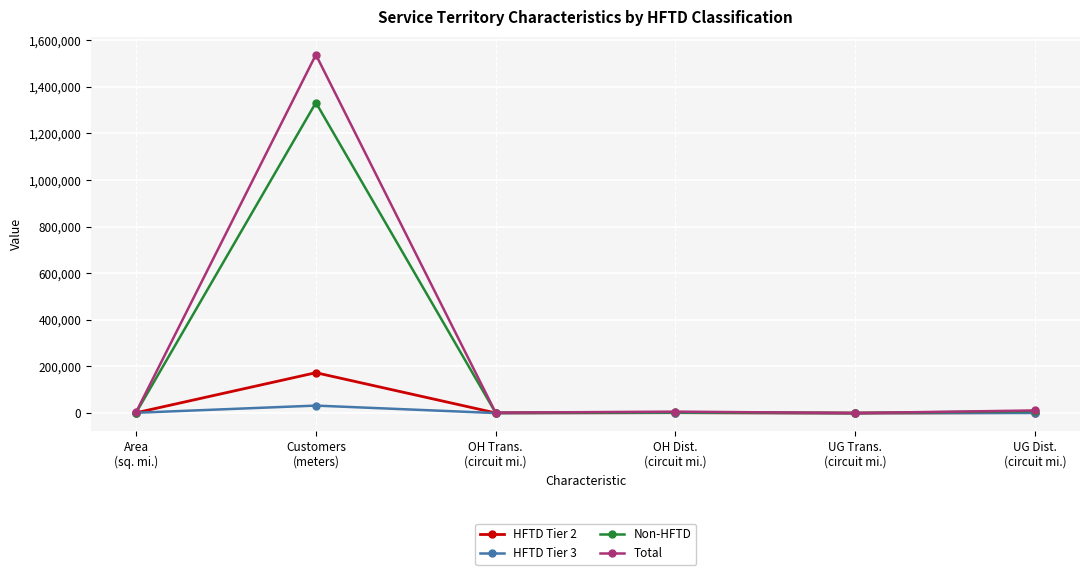

What is the difference between the highest and lowest values at OH Dist.
(circuit mi.)?

4721